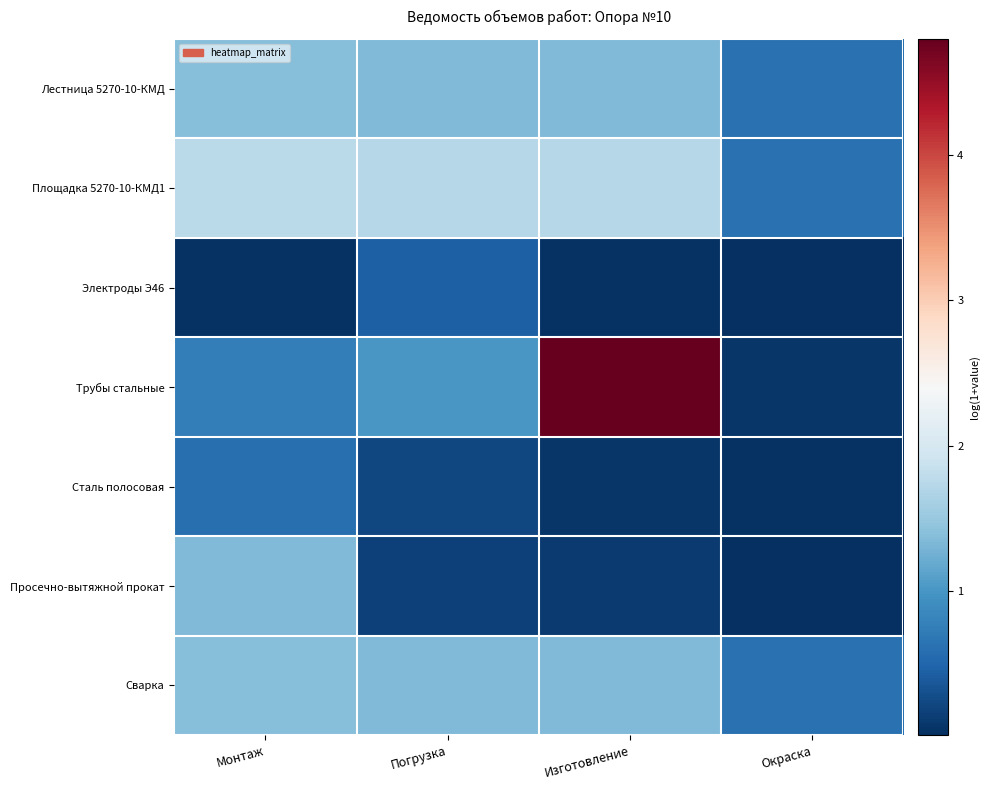

At Окраска, list the series in order from largest to smallest.

Лестница 5270-10-КМД, Площадка 5270-10-КМД1, Сварка, Трубы стальные, Сталь полосовая, Электроды Э46, Просечно-вытяжной прокат